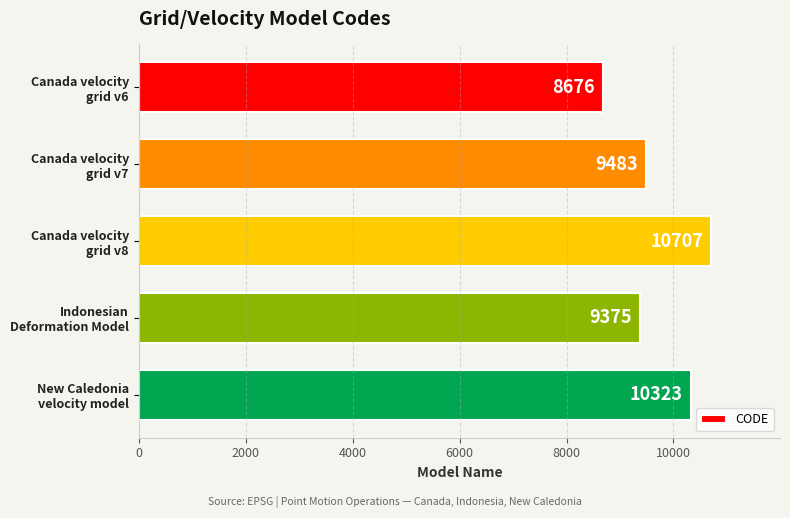

What is the average value?

9713